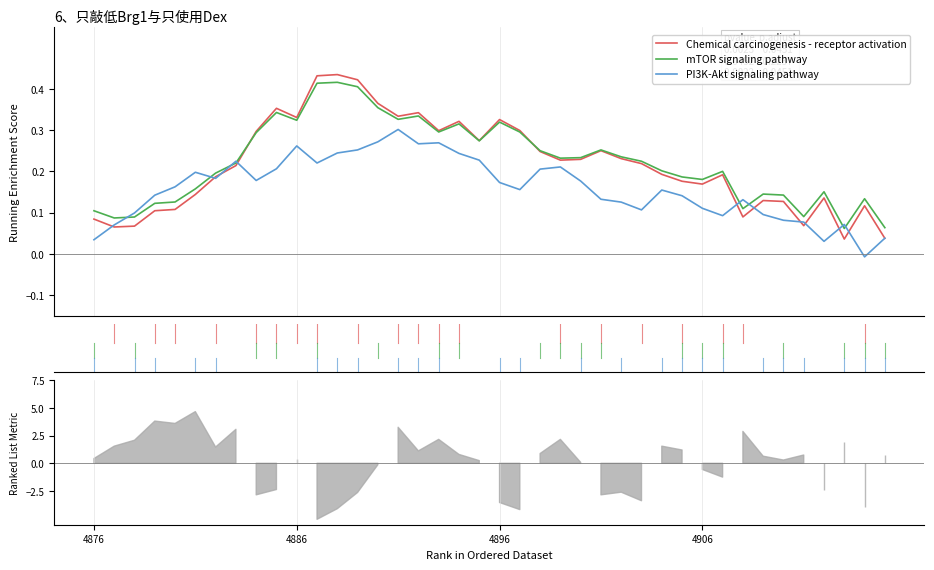

What is the average value of the mTOR signaling pathway series?

0.2